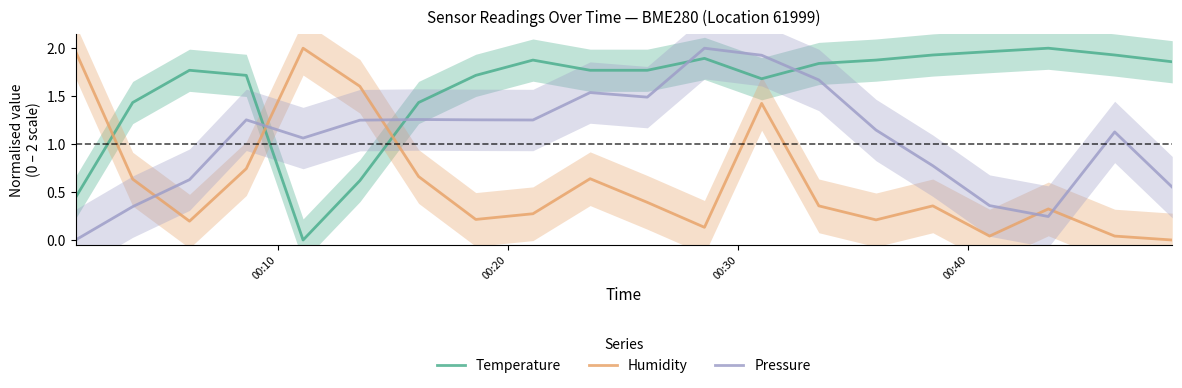

True or false: Temperature and Pressure intersect in this chart.

True